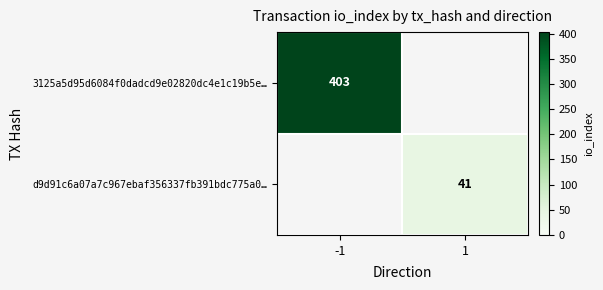

Is it true that d9d91c6a07a7c967ebaf356337fb391bdc775a0… equals 71 at 1?

False